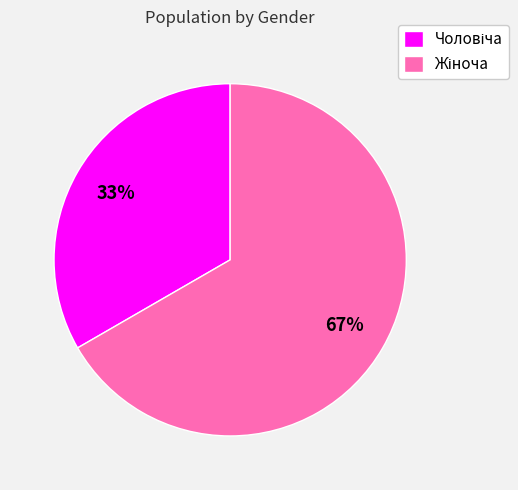

To the nearest percent, what is the average slice percentage?

50%